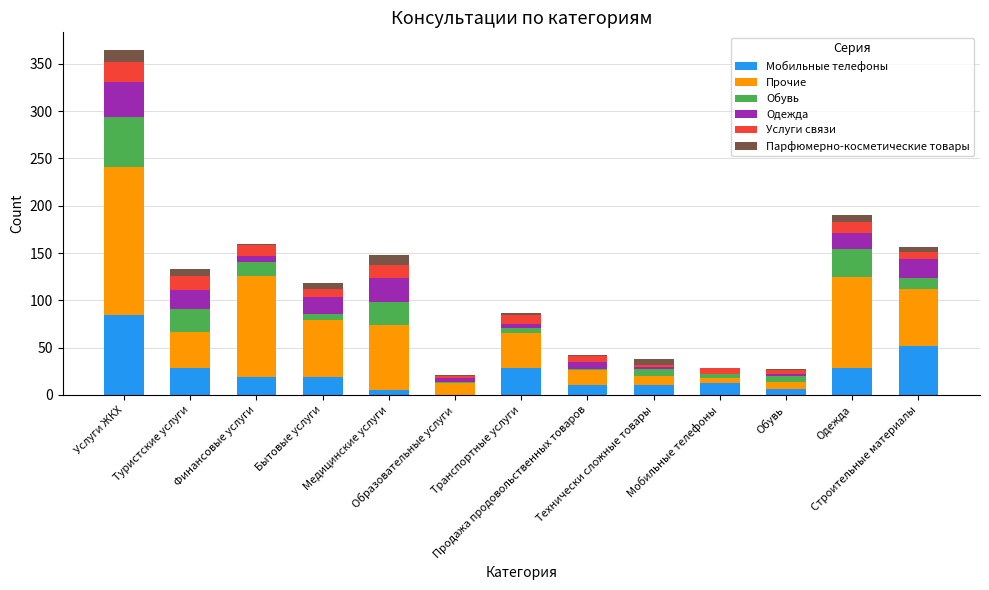

The value of Парфюмерно-косметические товары at Медицинские услуги is 3. True or false?

False